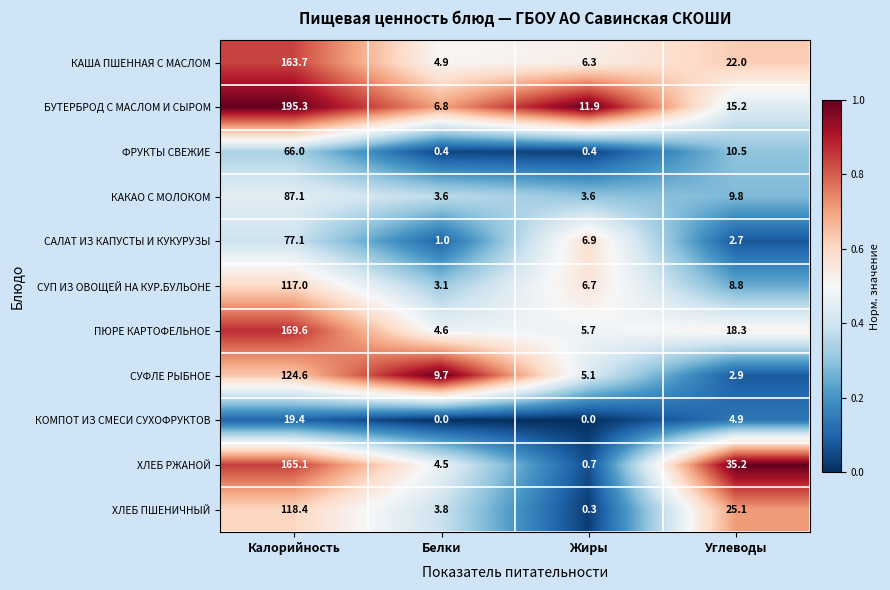

Which series has the largest range (max minus min)?

БУТЕРБРОД С МАСЛОМ И СЫРОМ